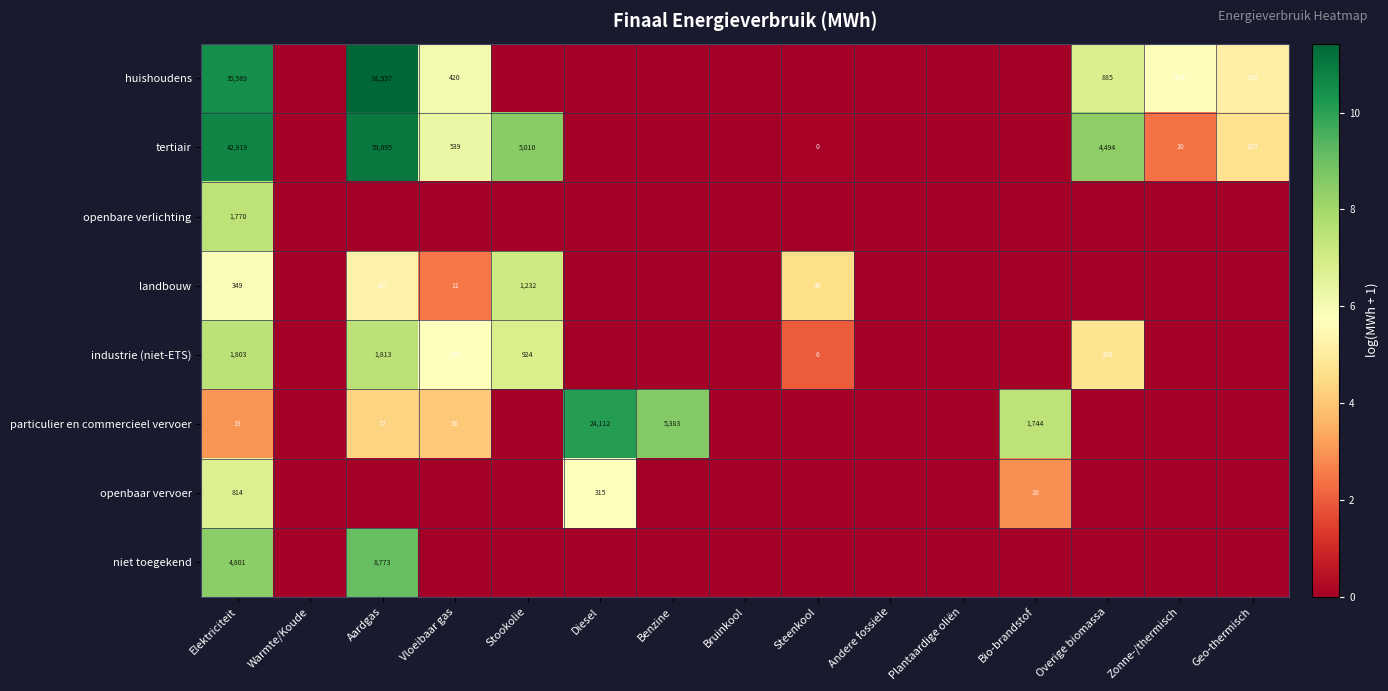

The value of tertiair at Stookolie is 5010. True or false?

True